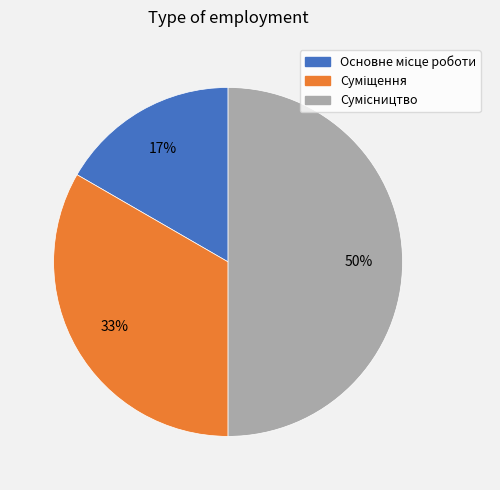

To the nearest percent, what is the average slice percentage?

33%